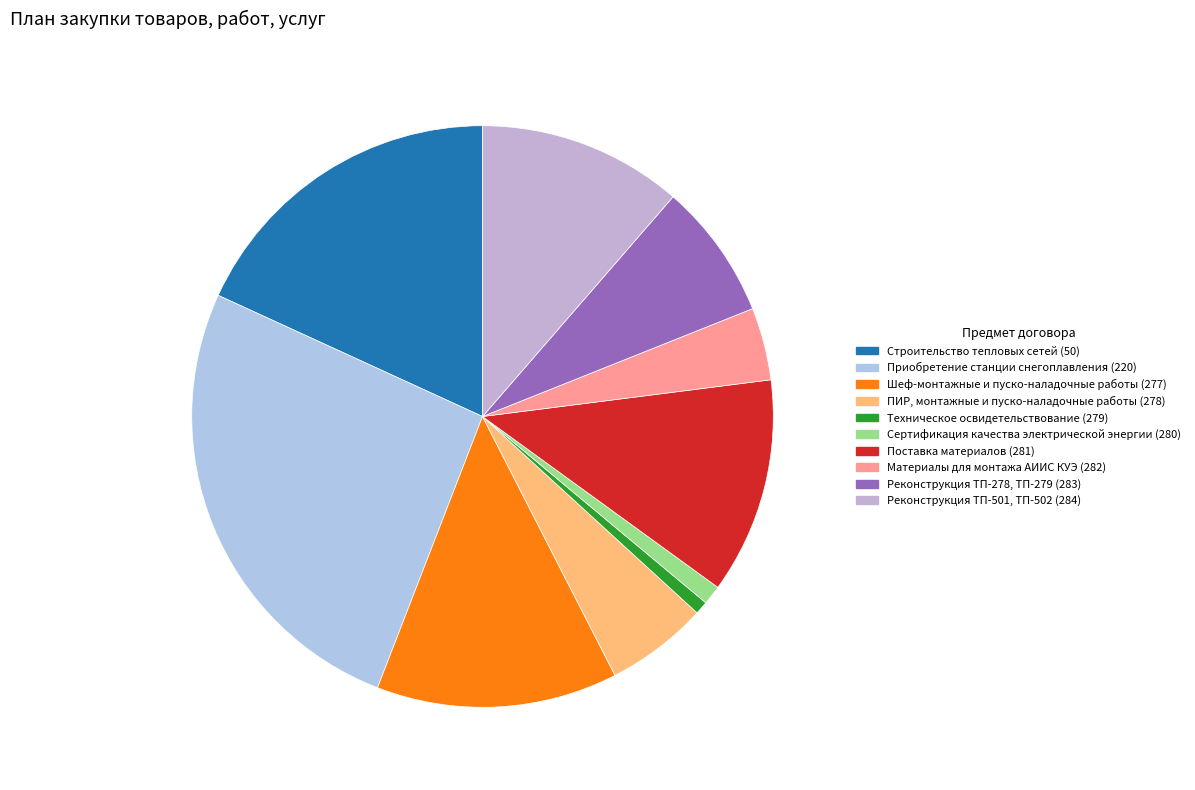

What is the change in value from Шеф-монтажные и пуско-наладочные работы (277) to Материалы для монтажа АИИС КУЭ (282)?

-9094479.5